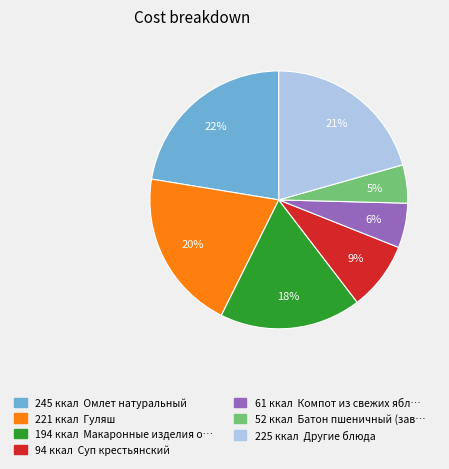

How many segments does this pie chart have?

7